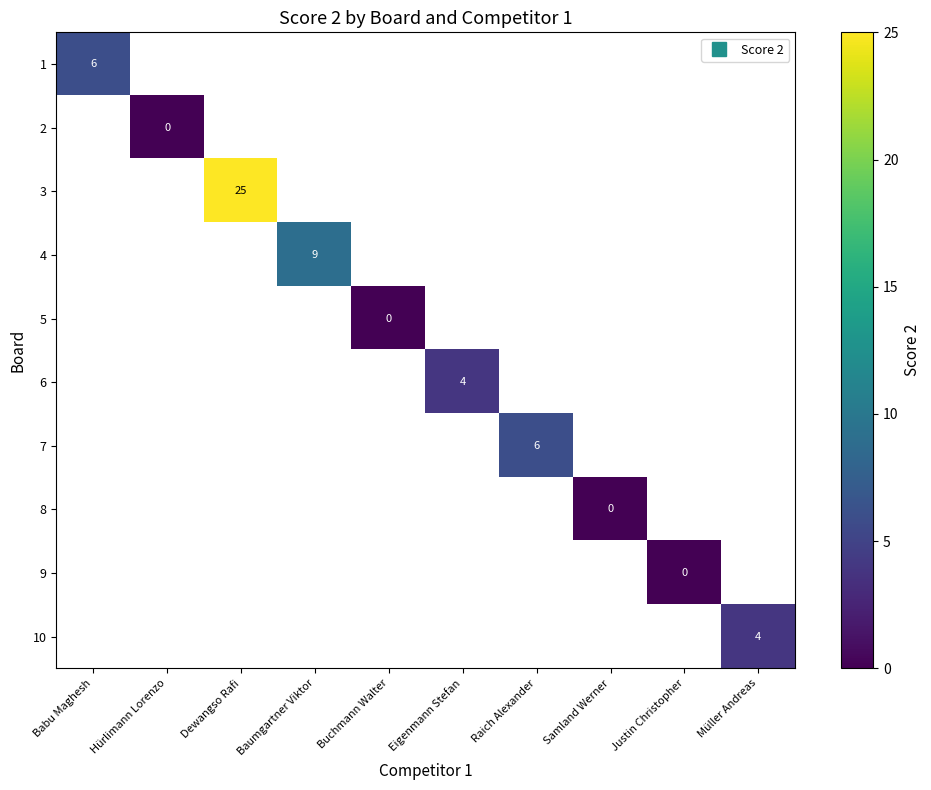

At how many categories does at least one series exceed 1?

6